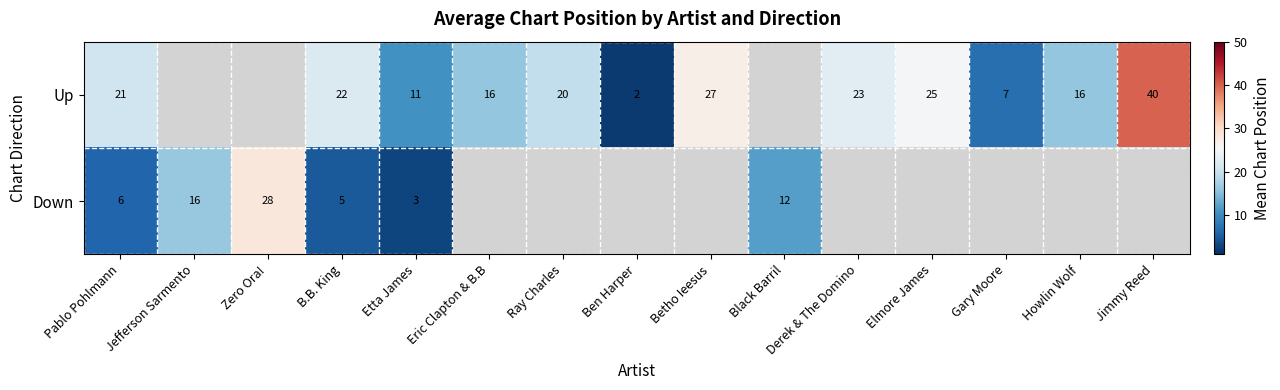

At Pablo Pohlmann, list the series in order from smallest to largest.

Down, Up